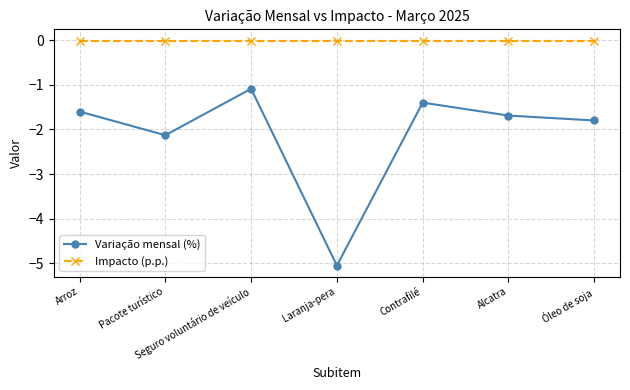

The value of Variação mensal (%) at Pacote turístico is -0.9. True or false?

False